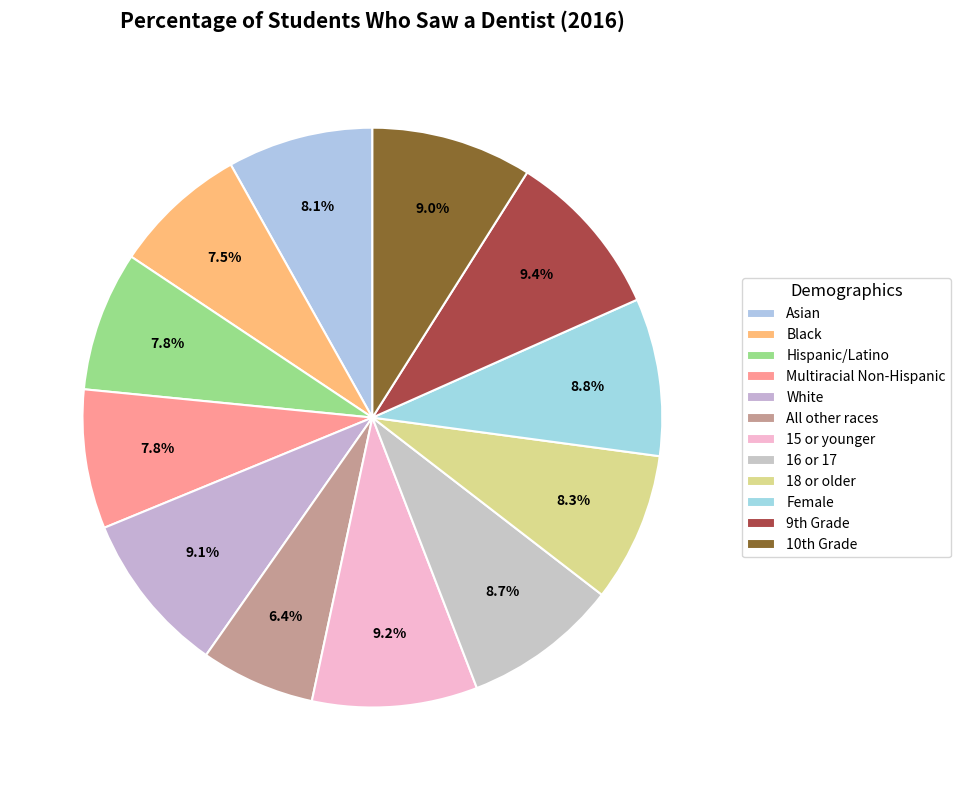

How many segments does this pie chart have?

12